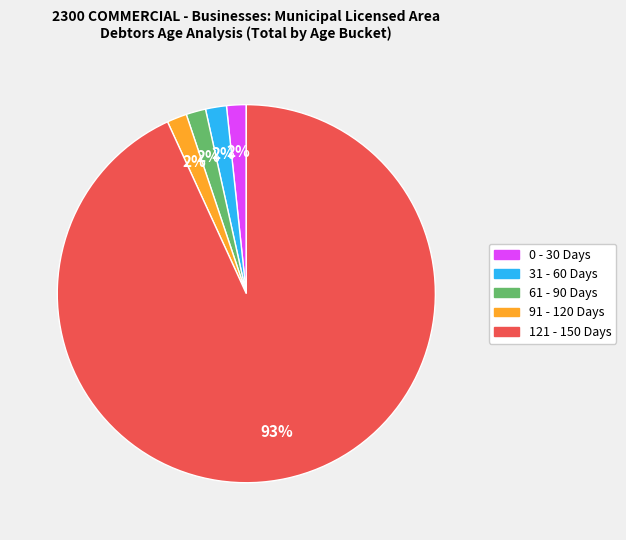

Does 91 - 120 Days account for over 50% of the chart?

No